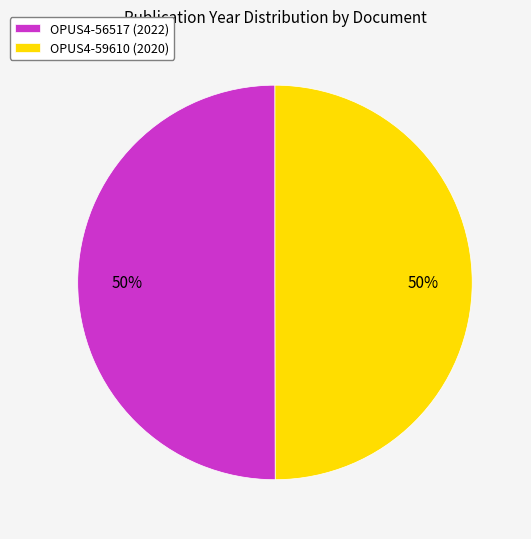

True or false: OPUS4-59610 accounts for 50% of the total.

True